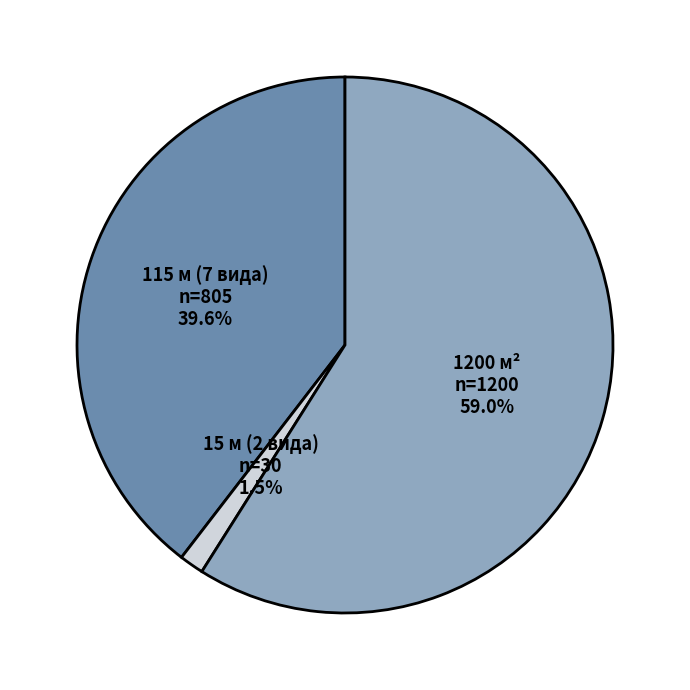

Rank the categories by value from highest to lowest.

1200 м², 115 м (7 вида), 15 м (2 вида)